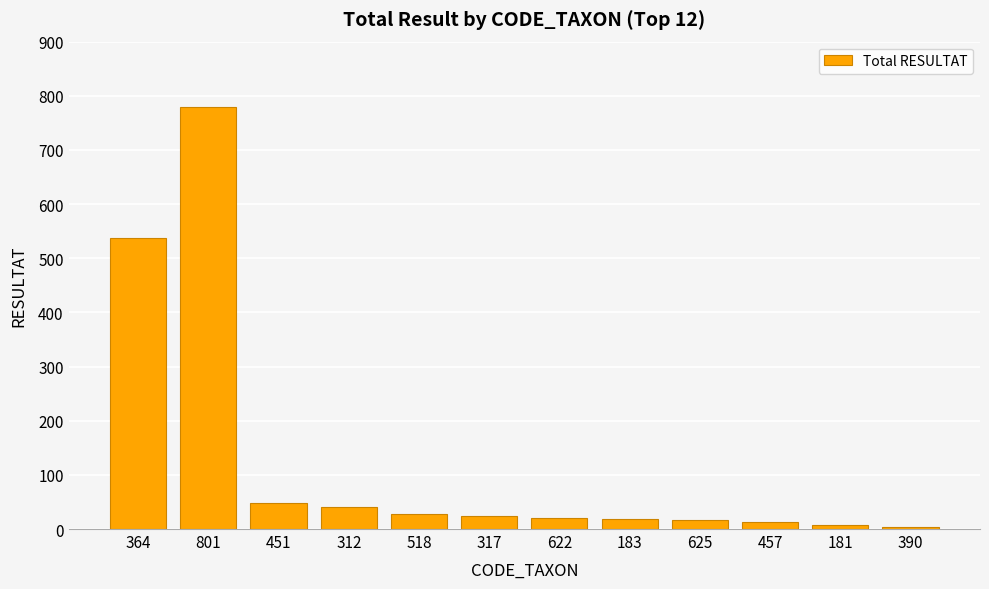

At which label is the value closest to 392?

364